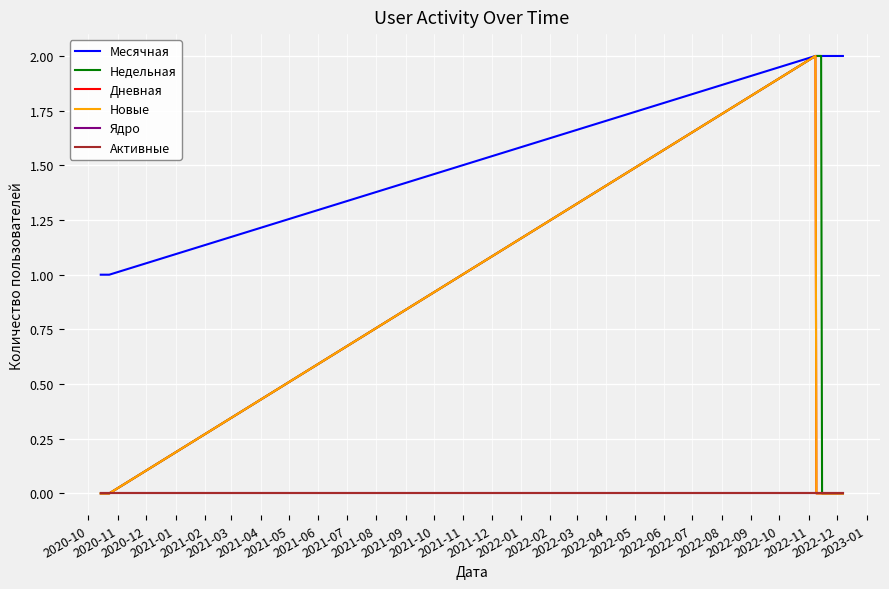

Is this an area chart (filled region under the line)?

No